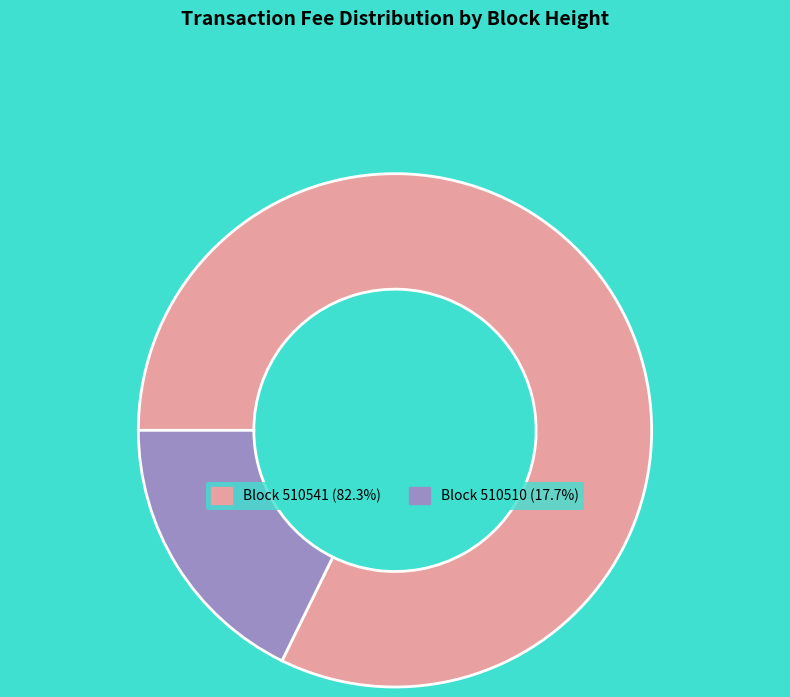

How many segments does this pie chart have?

2